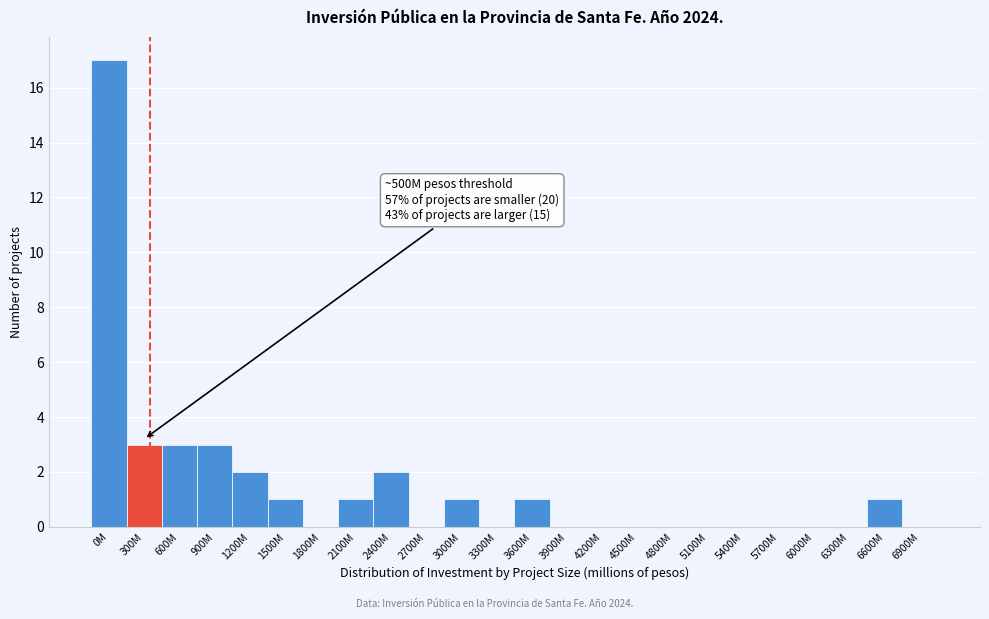

Reading left to right, extract all data points from this chart.

0M=17	300M=3	600M=3	900M=3	1200M=2	1500M=1	1800M=0	2100M=1	2400M=2	2700M=0	3000M=1	3300M=0	3600M=1	3900M=0	4200M=0	4500M=0	4800M=0	5100M=0	5400M=0	5700M=0	6000M=0	6300M=0	6600M=1	6900M=0